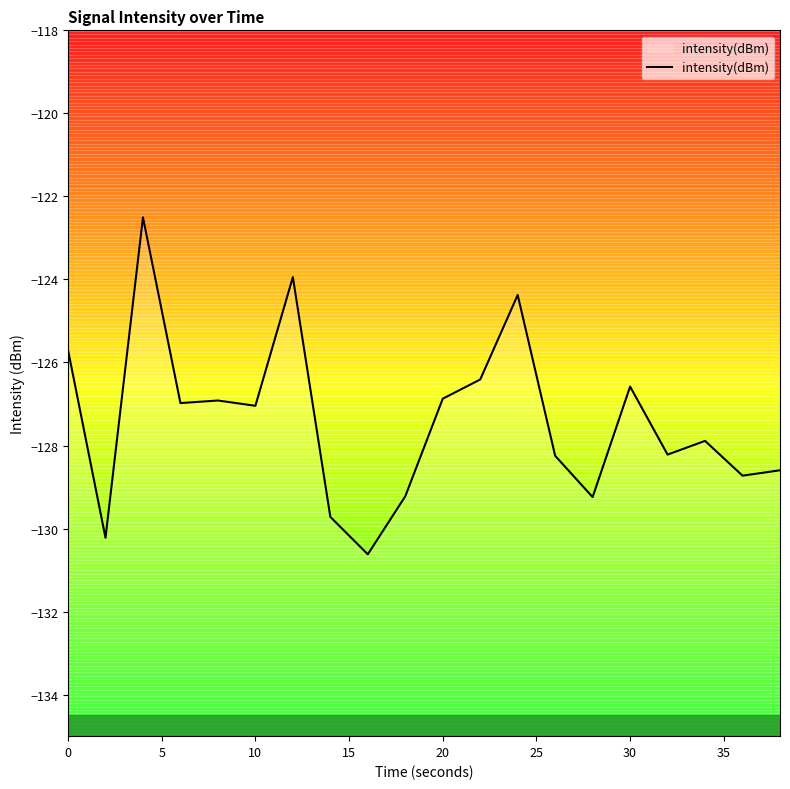

The intensity(dBm) series shows -126.6 at 30. True or false?

True